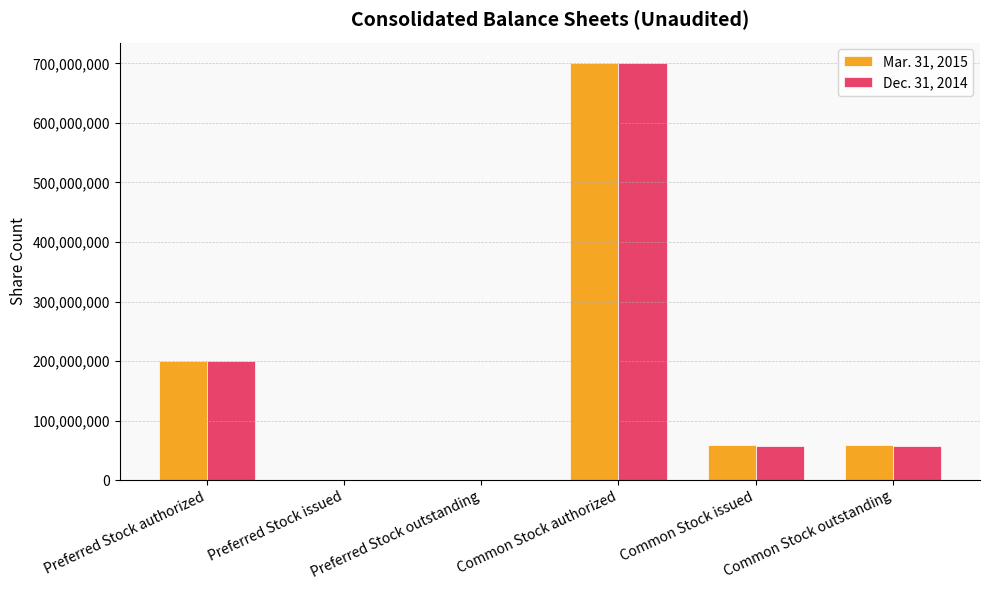

Which category has the highest value in the Mar. 31, 2015 series?

Common Stock authorized